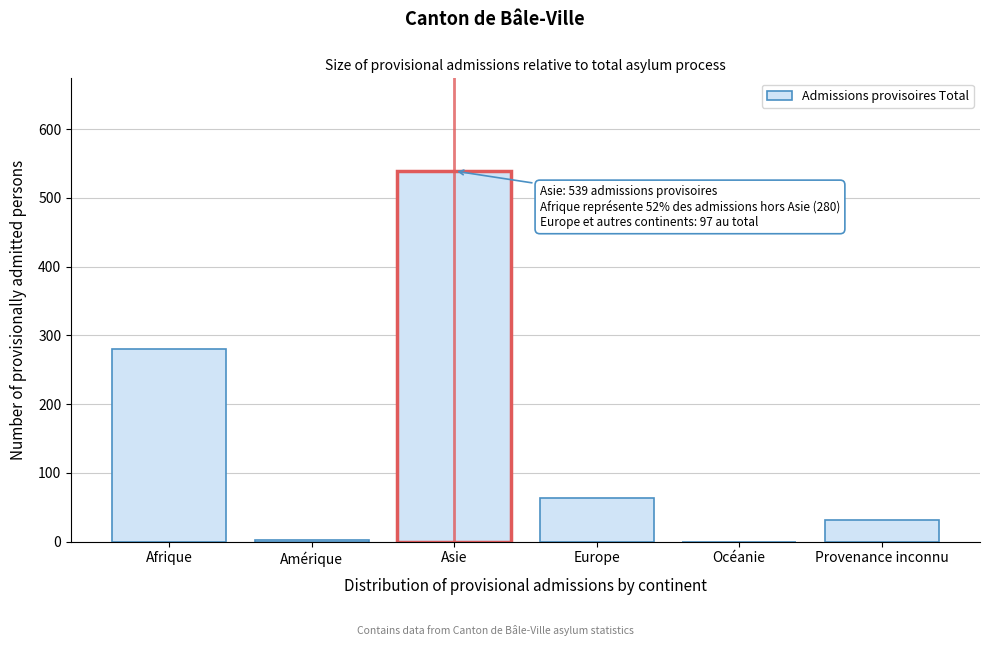

What is the sum of the values at Asie and Afrique?

819